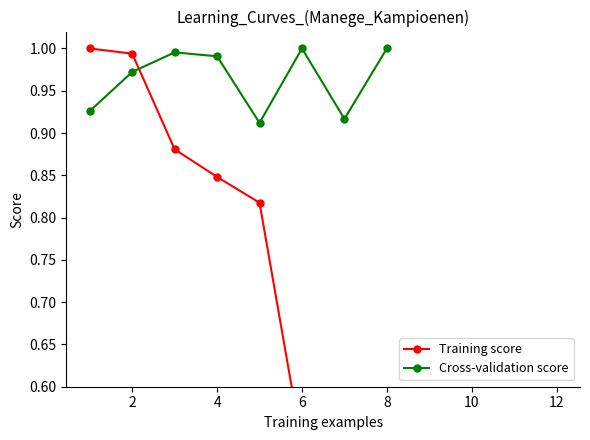

True or false: Cross-validation score has a value of 1.0 at 8.

True